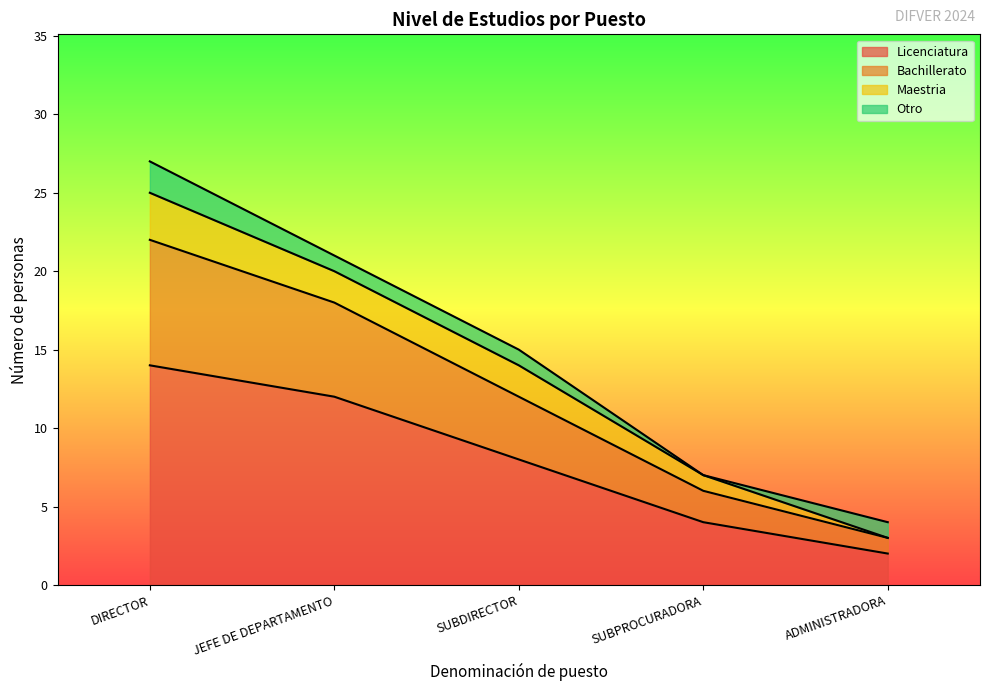

True or false: Licenciatura and Bachillerato intersect in this chart.

False